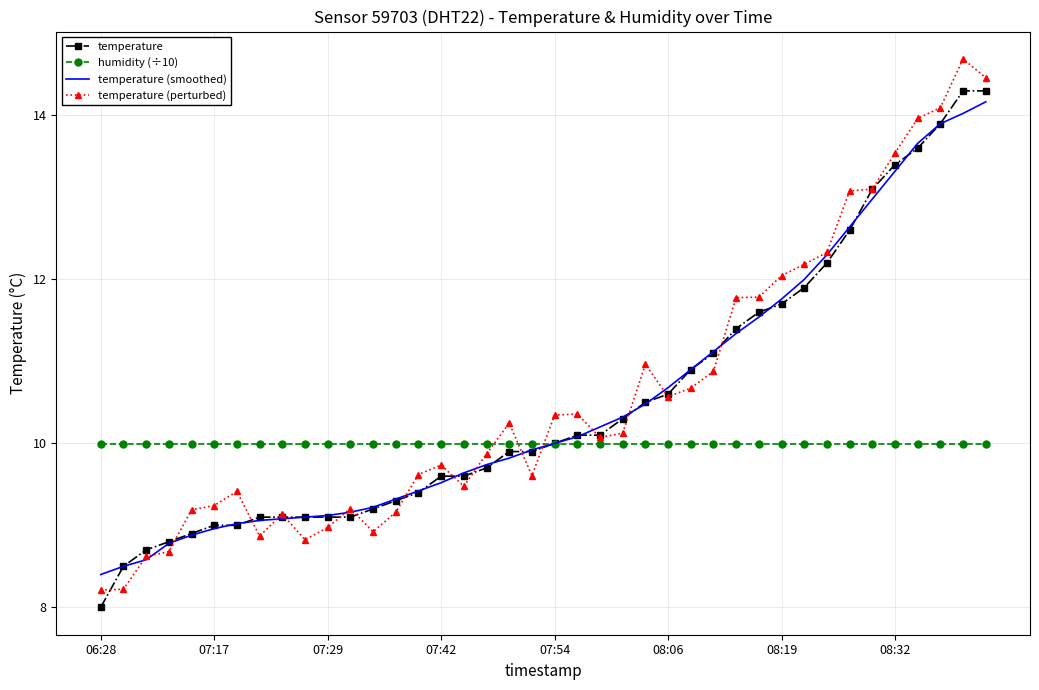

What is the maximum value shown in the chart?

14.7